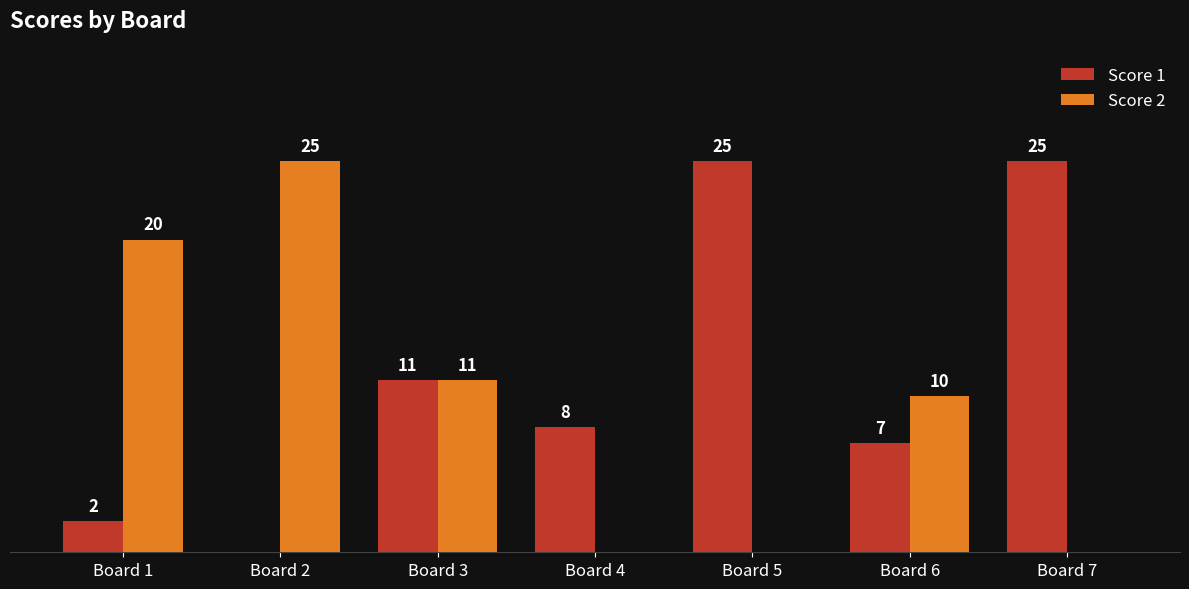

Is the value of Score 1 at Board 2 greater than the value of Score 2 at Board 6?

No